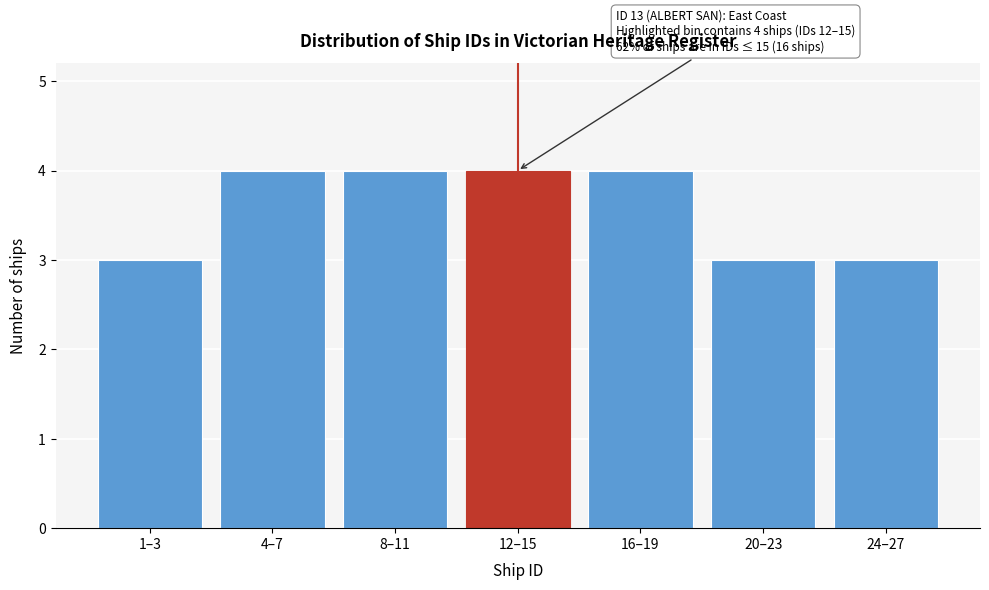

Reading right to left, extract all data points from this chart.

3	3	4	4	4	4	3